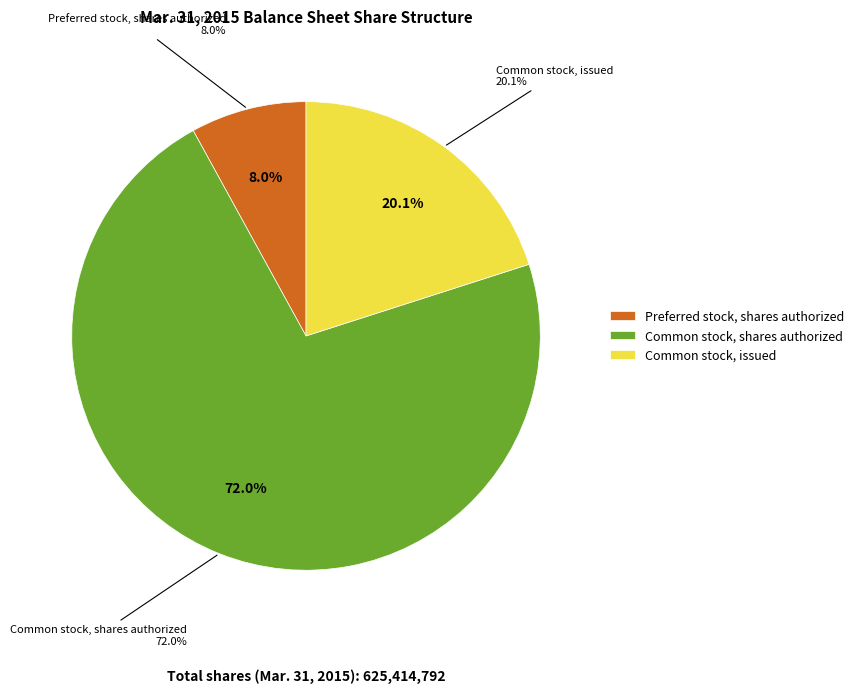

To the nearest percent, what is the difference between the Common stock, shares authorized and Common stock, issued slice percentages?

52%